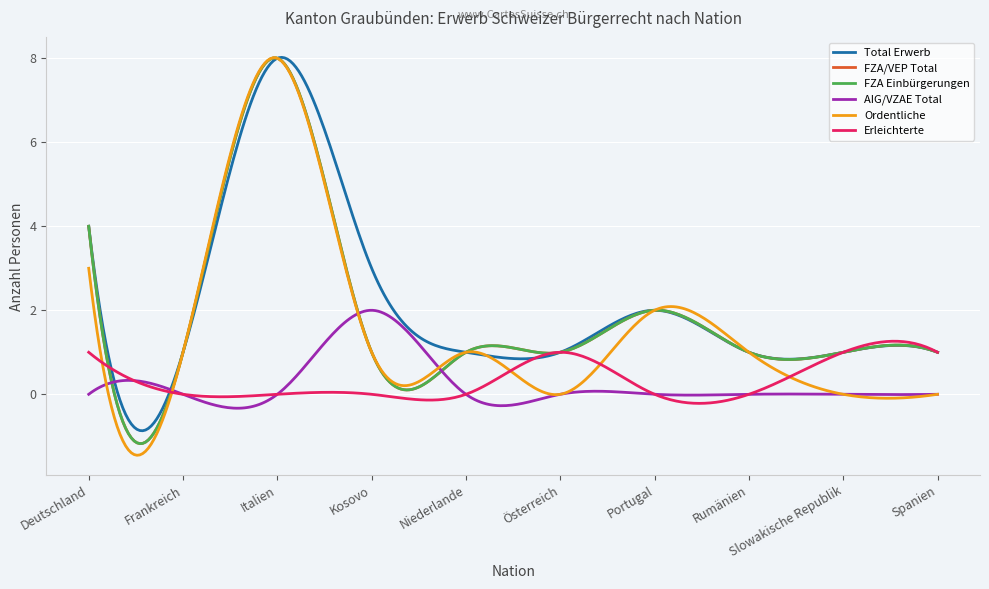

True or false: FZA Einbürgerungen and FZA/VEP Total cross at least once.

False